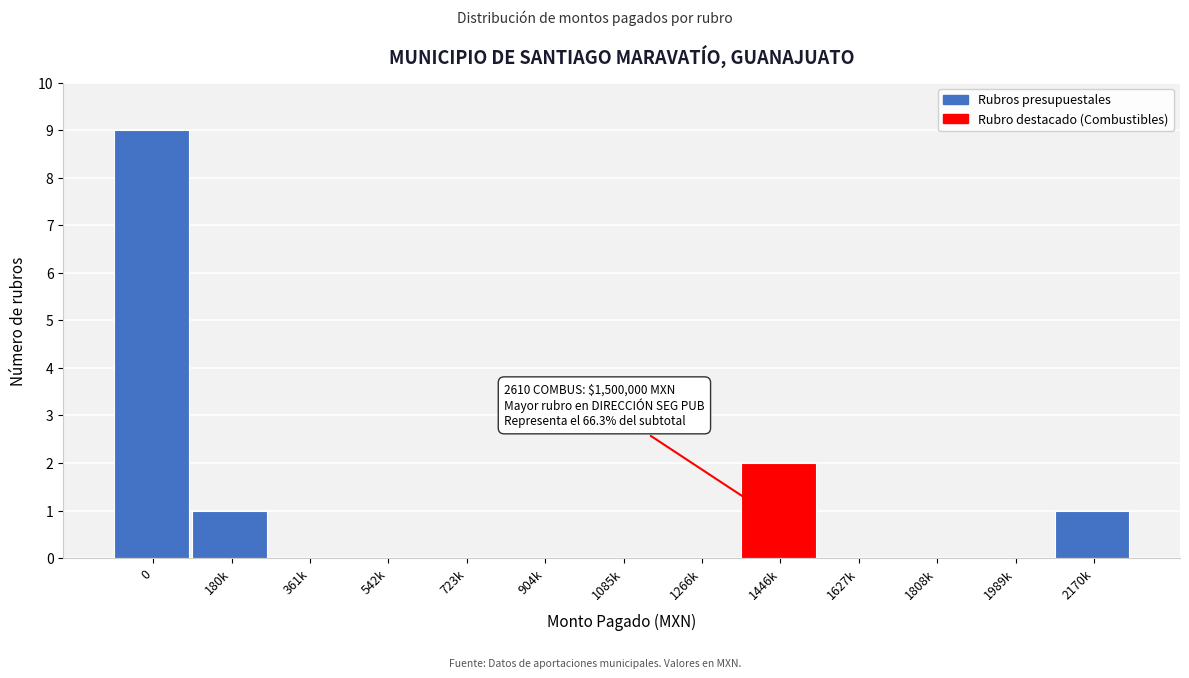

Reading right to left, extract all data points from this chart.

2170k=1	1989k=0	1808k=0	1627k=0	1446k=2	1266k=0	1085k=0	904k=0	723k=0	542k=0	361k=0	180k=1	0=9